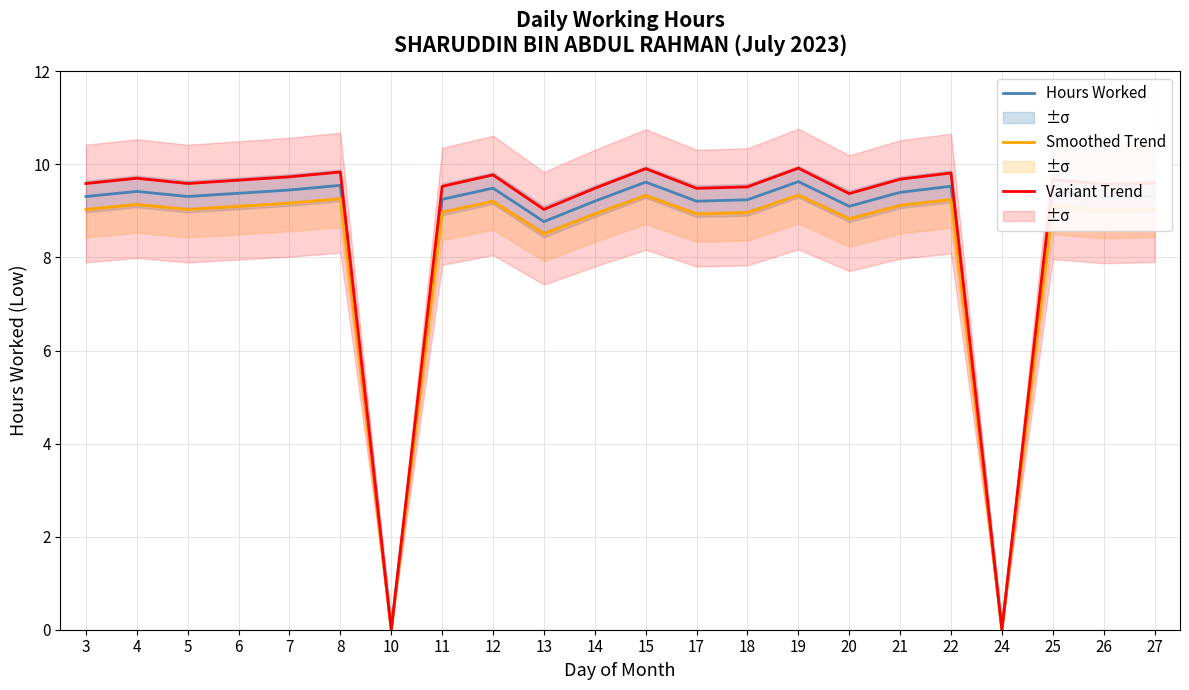

How many values in the Variant Trend series exceed 9?

20